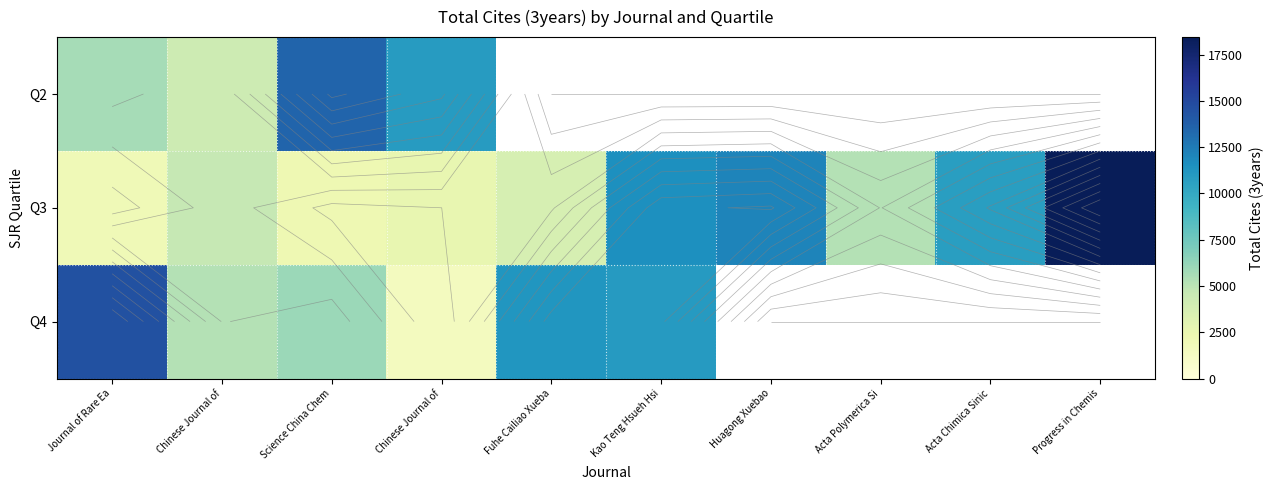

List the series in order of their overall mean, highest first.

Q2, Q3, Q4